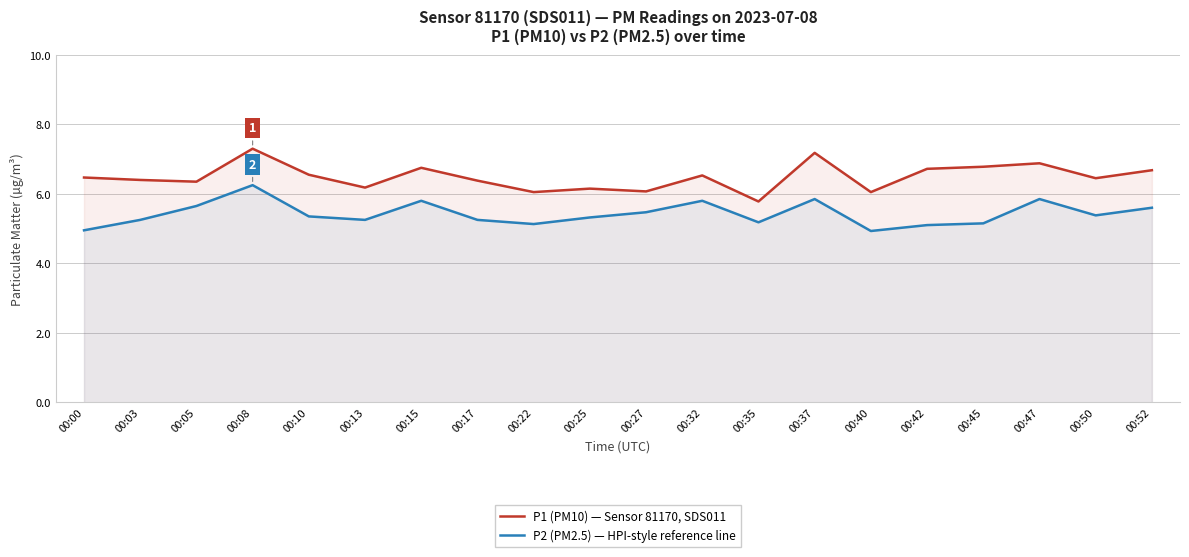

At how many categories does at least one series exceed 5?

20